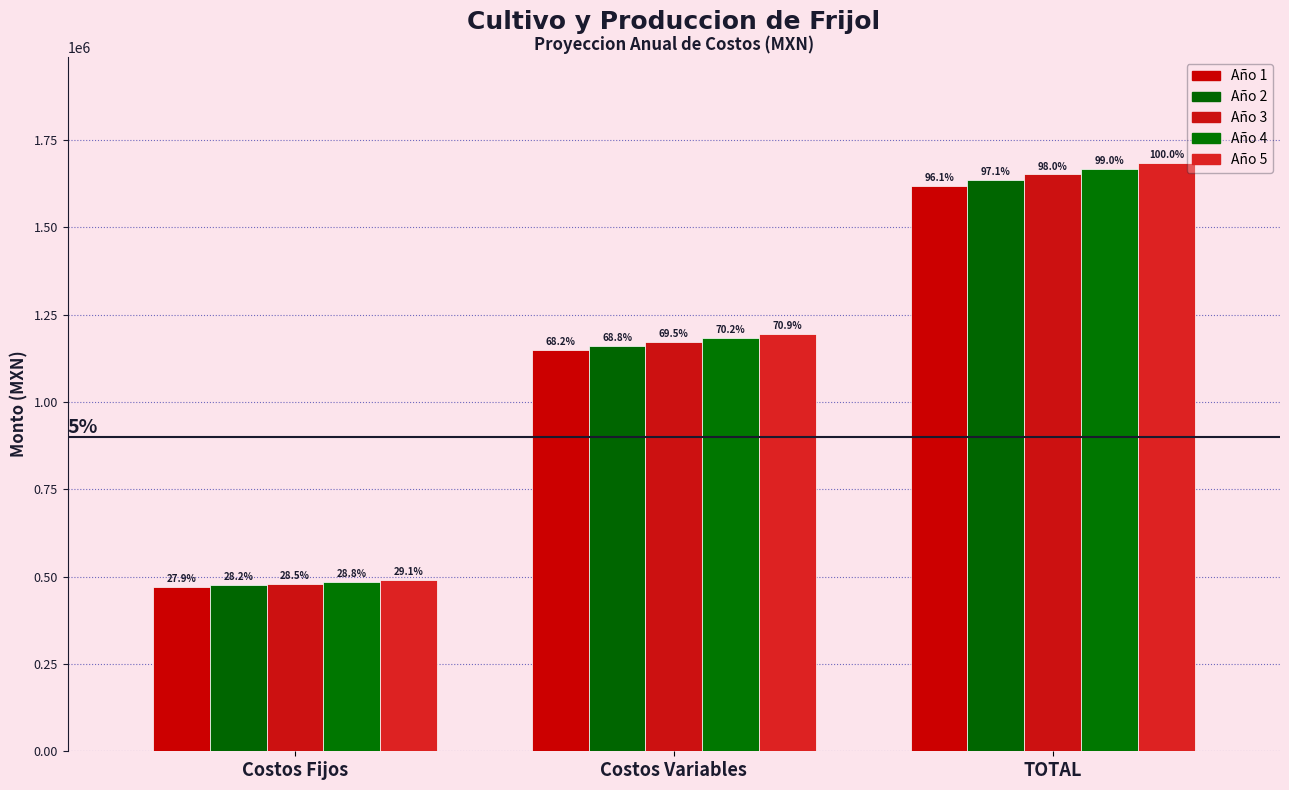

How many bars are there in each group?

5